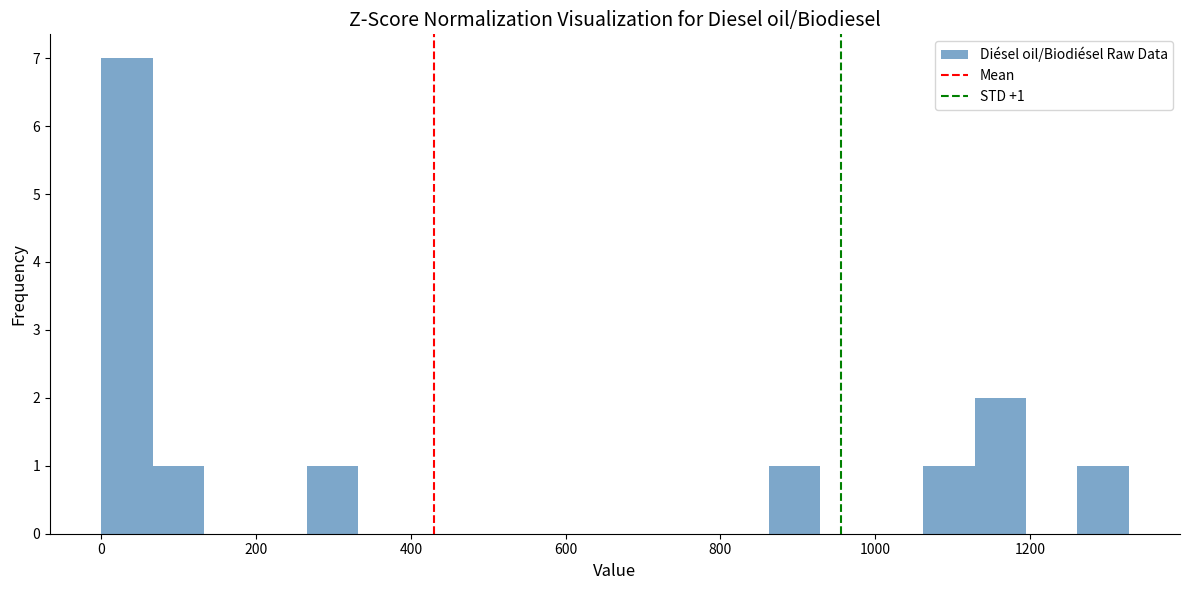

Around what value on the x-axis is the tallest bar? Give the approximate position of its centre, as read against the axis.

40